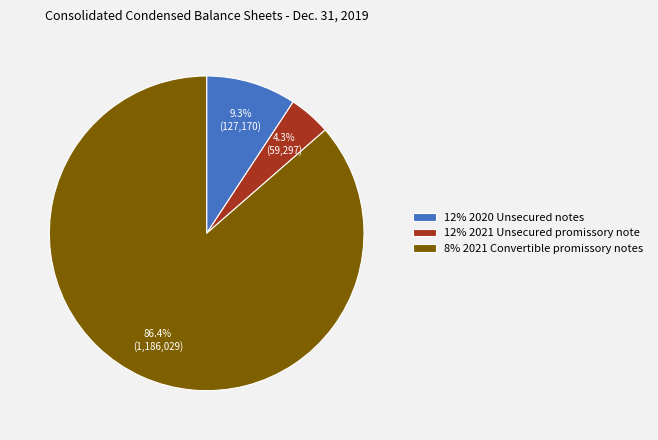

Rank the categories by value from lowest to highest.

12% 2021 Unsecured promissory note, 12% 2020 Unsecured notes, 8% 2021 Convertible promissory notes